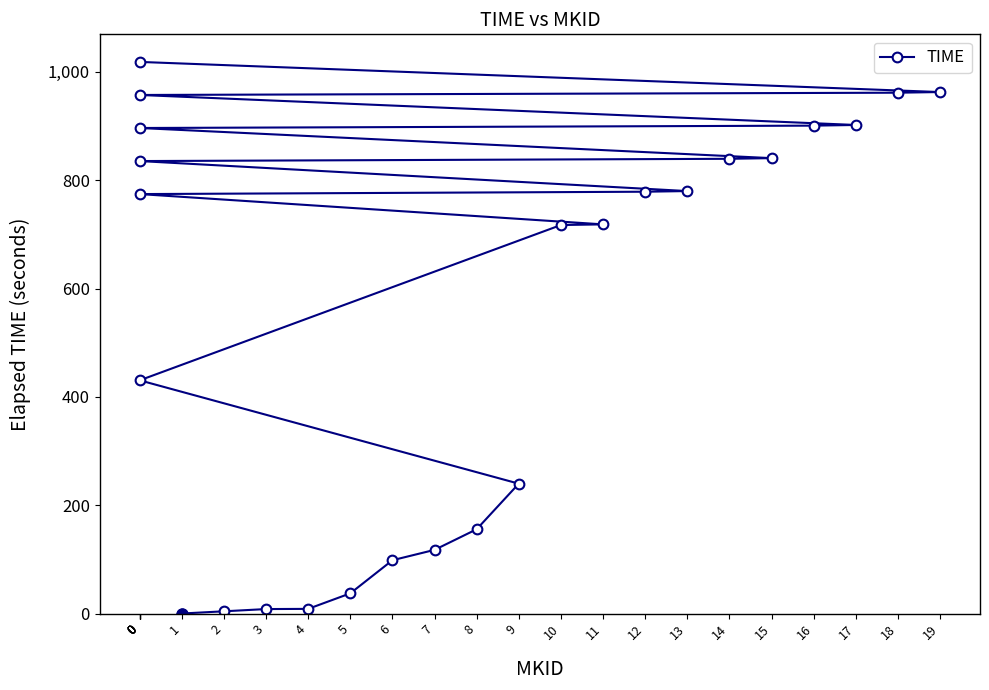

What is the sum of all values?

13984.2